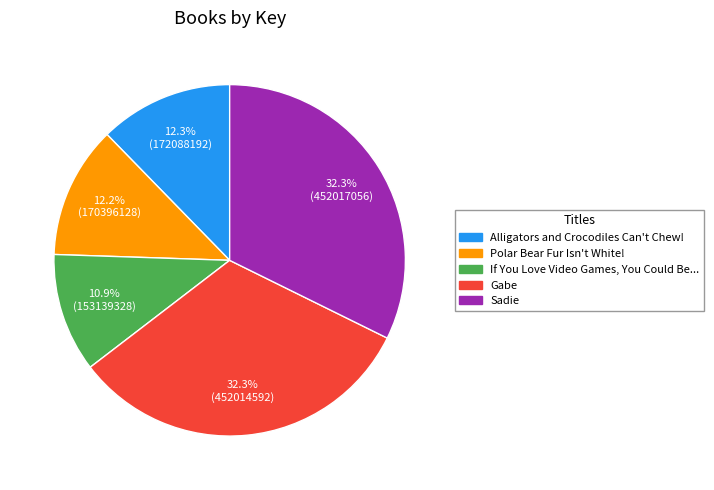

Does any single category account for the majority?

No